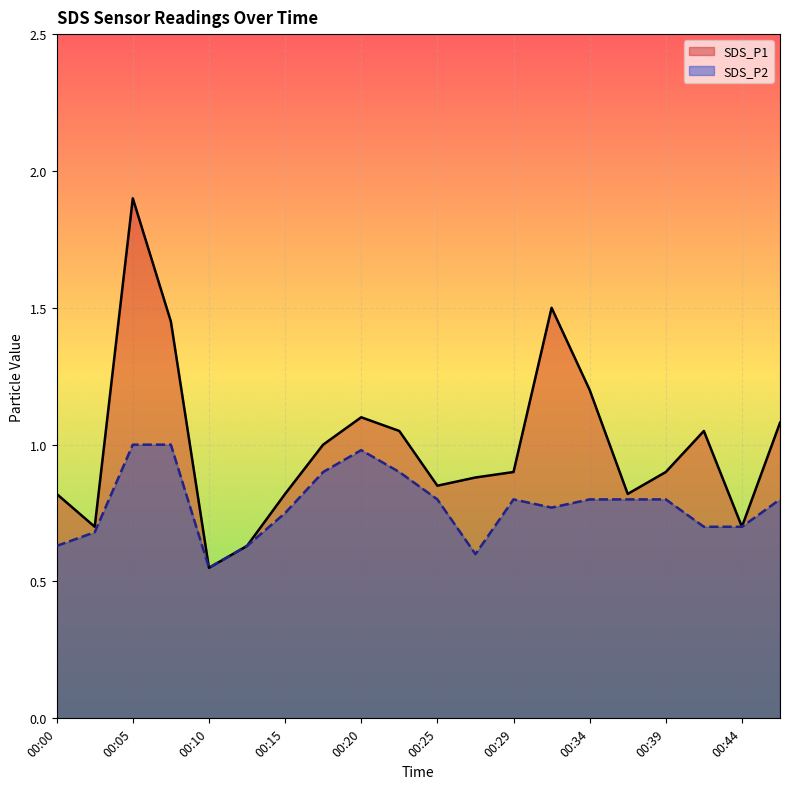

How many lines are shown in the chart?

2